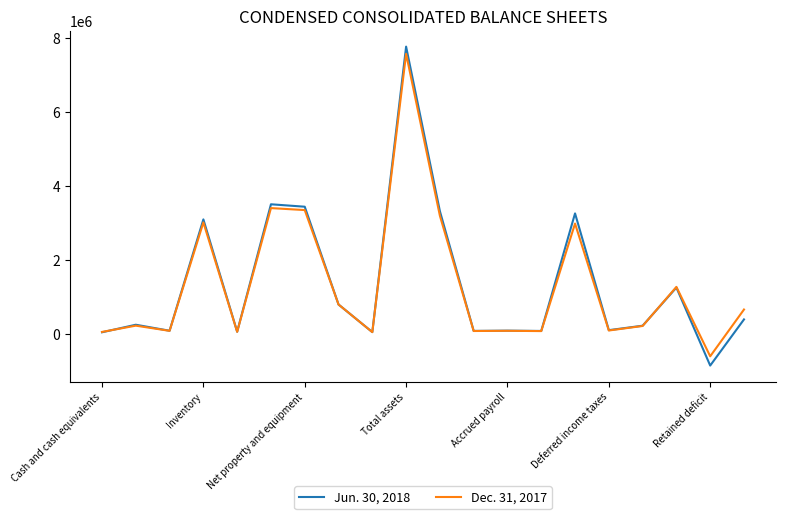

Rank the series by their maximum value, from highest to lowest.

Jun. 30, 2018, Dec. 31, 2017